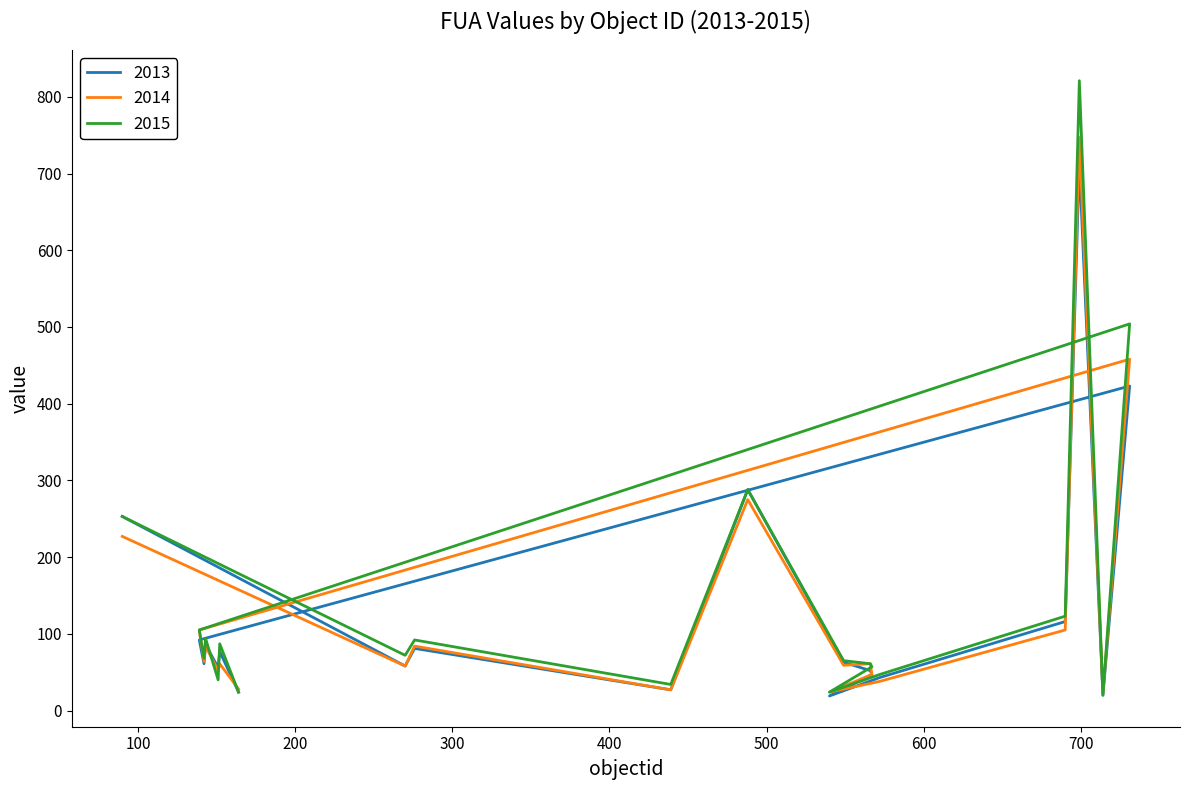

The 2015 series shows 61 at 566. True or false?

True